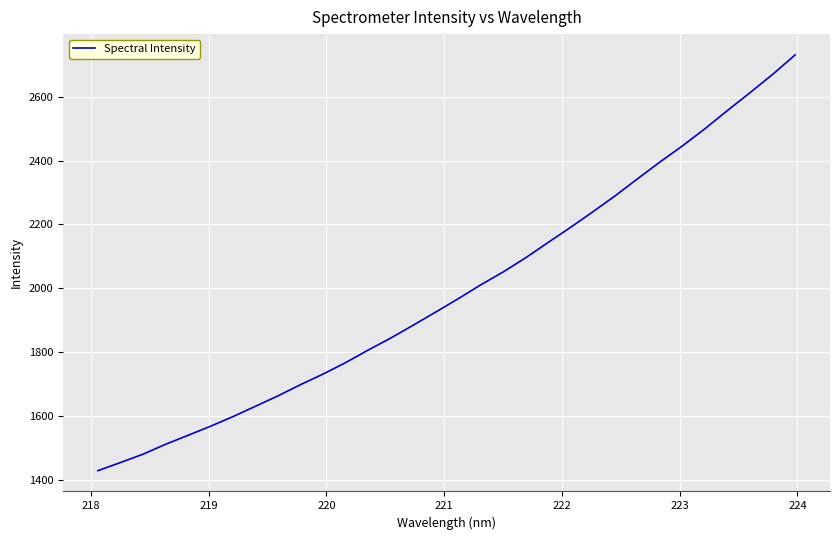

What is the smallest value displayed?

1428.3